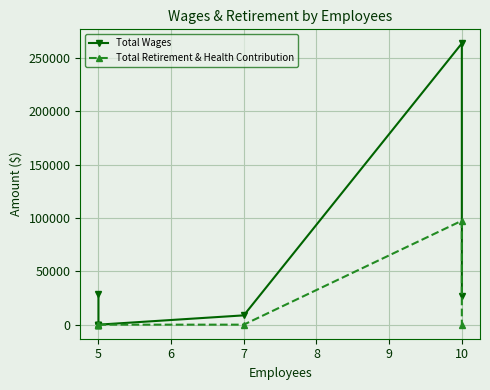

Rank the series by their average value, from lowest to highest.

Total Retirement & Health Contribution, Total Wages